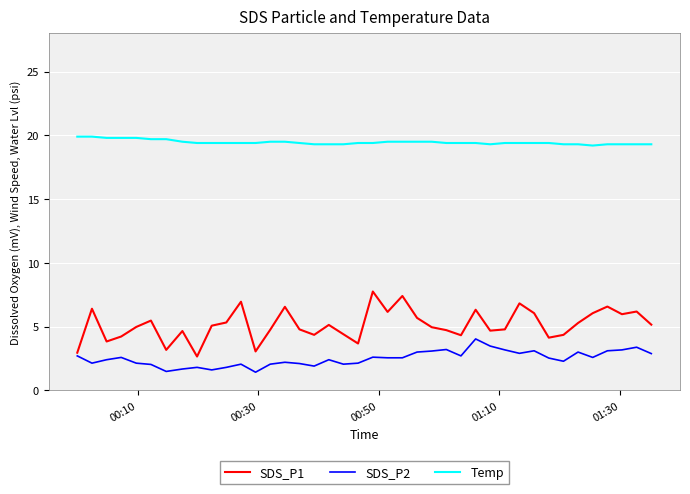

List the series in order of their peak value, highest first.

Temp, SDS_P1, SDS_P2